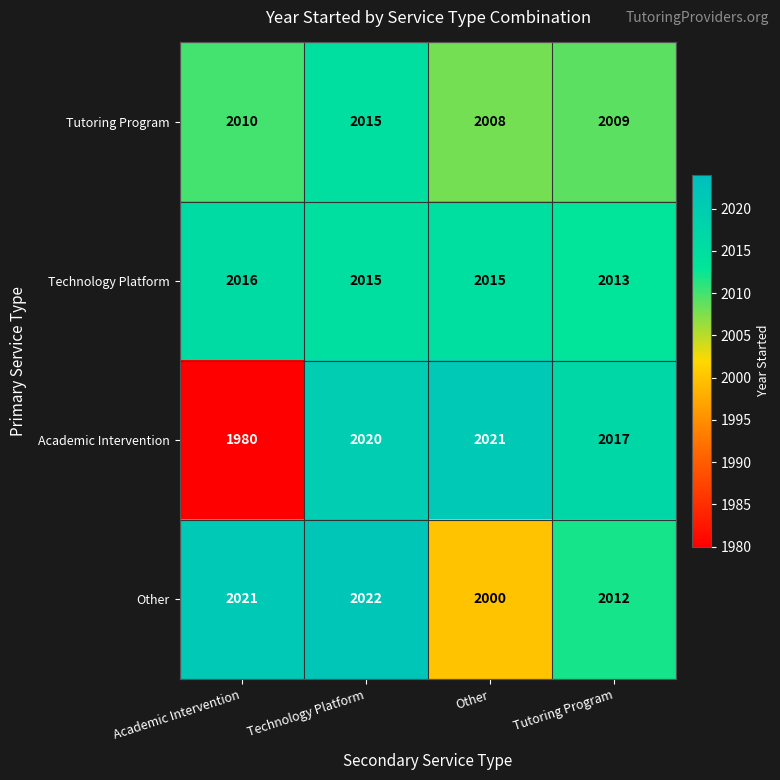

Reading right to left, transcribe all the data shown in this chart.

Tutoring Program: 2009	2008	2015	2010
Technology Platform: 2013	2015	2015	2016
Academic Intervention: 2017	2021	2020	1980
Other: 2012	2000	2022	2021